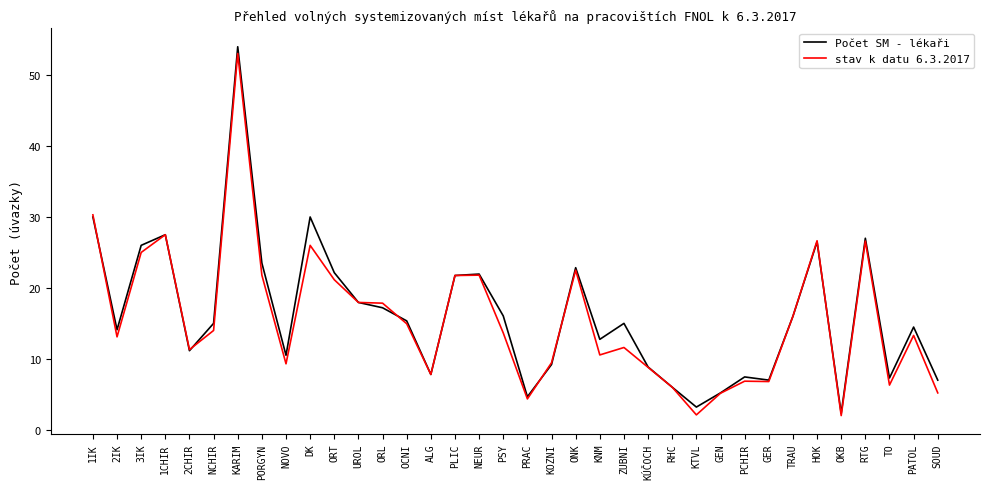

Which series has the largest total across all categories?

Počet SM - lékaři